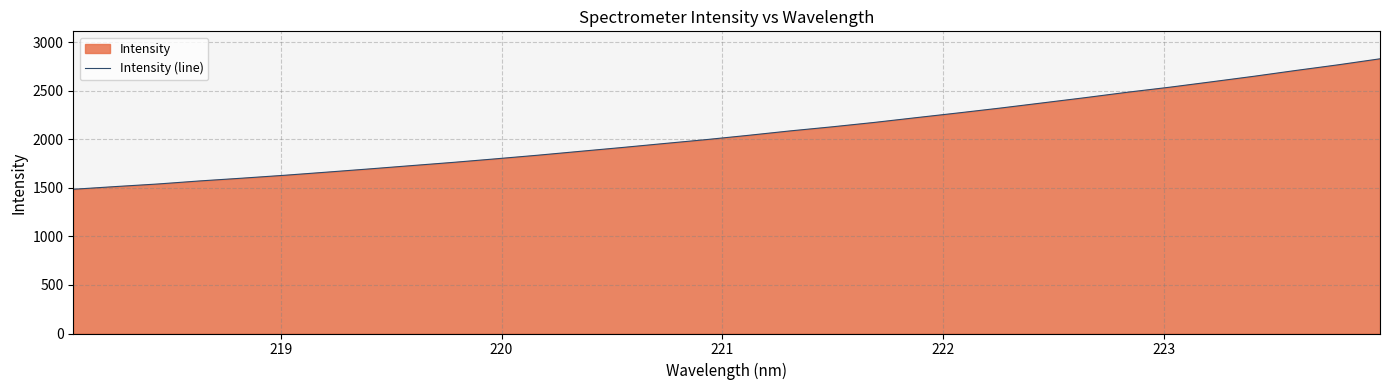

What is the maximum value shown in the chart?

2831.4